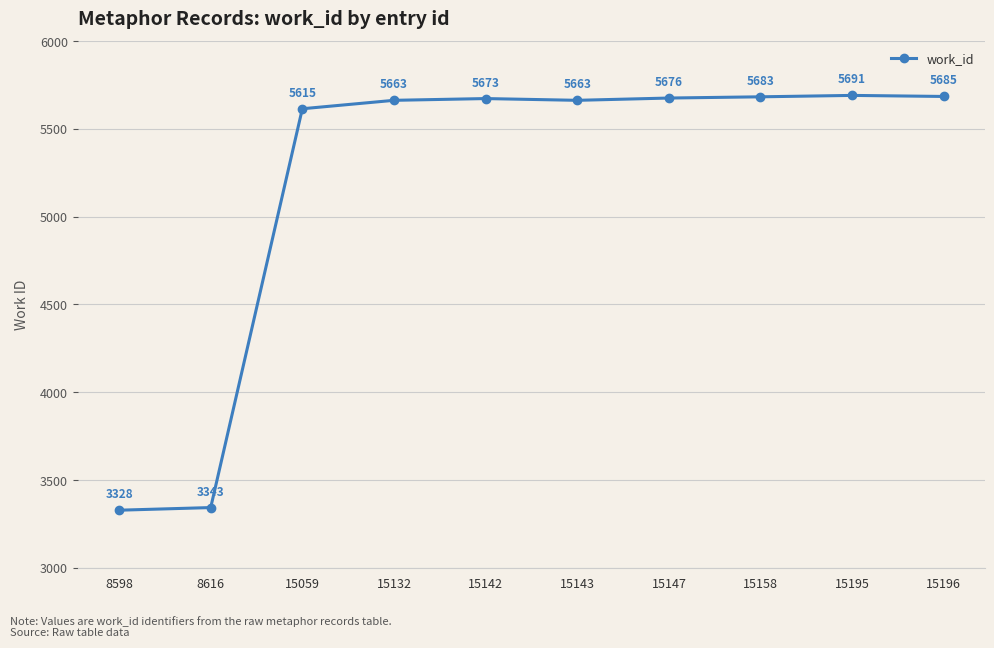

At which label is the value closest to 4509?

15059